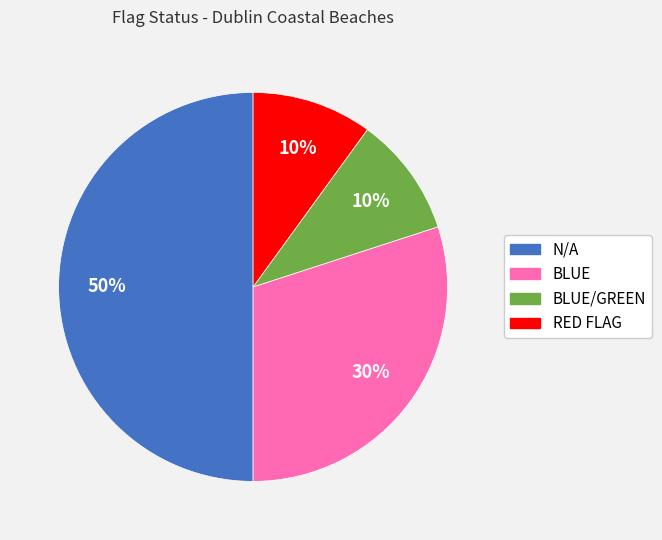

To the nearest percent, what is the difference between the largest and smallest slice percentages?

40%